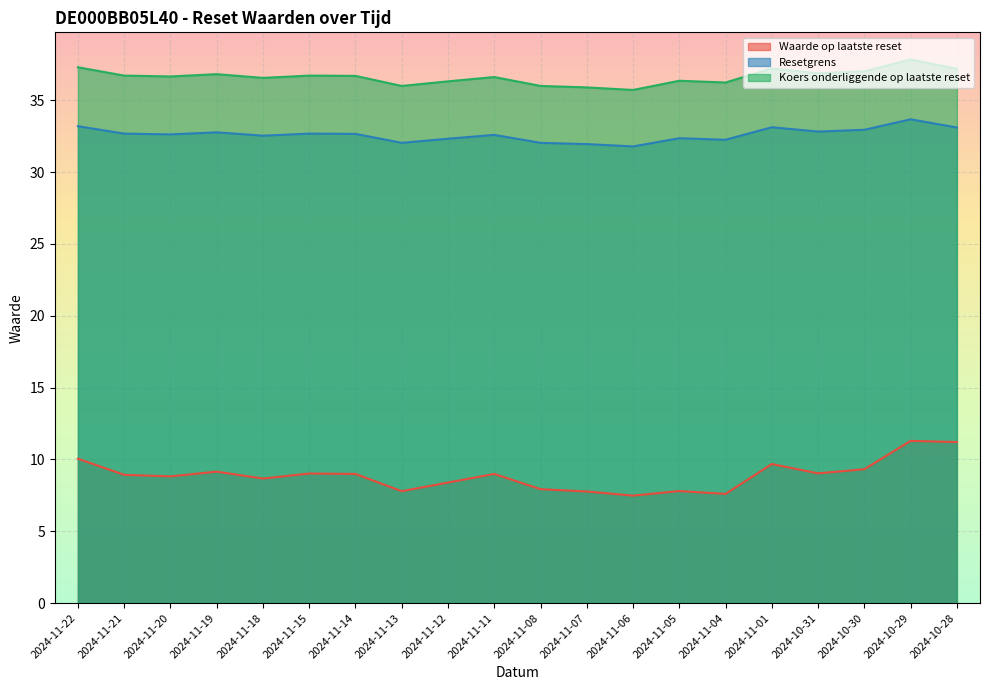

Rank the series at 2024-11-07 from highest to lowest value.

Koers onderliggende op laatste reset, Resetgrens, Waarde op laatste reset